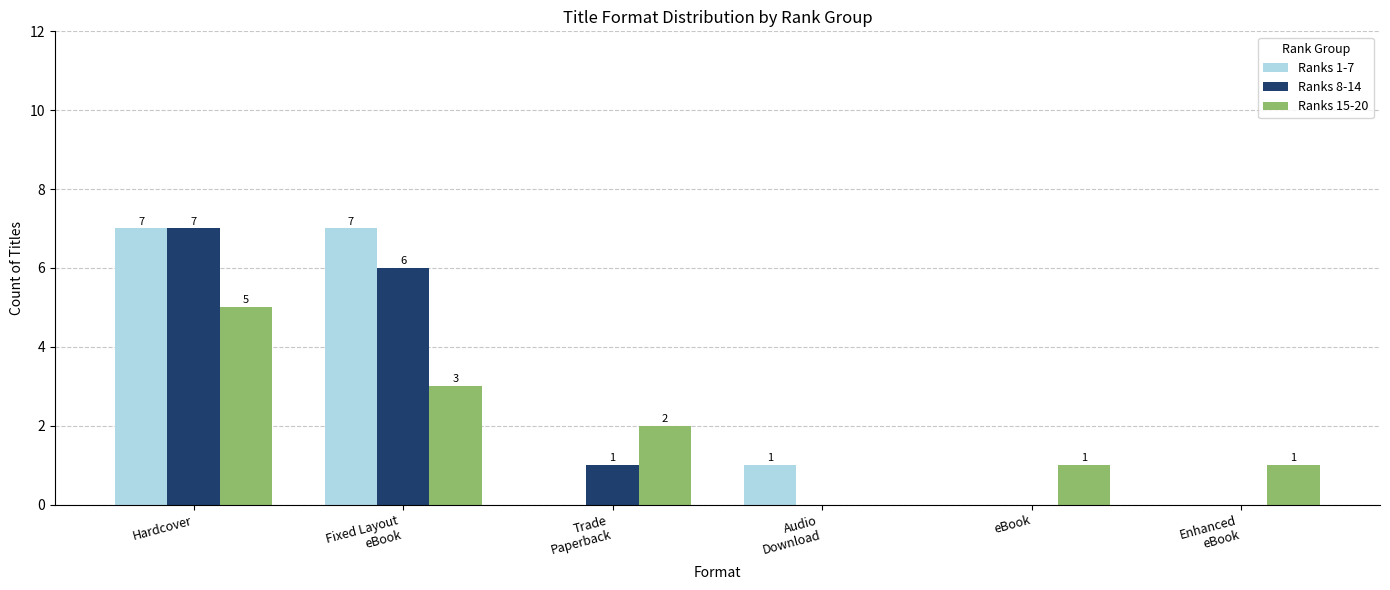

Where is Ranks 1-7 nearest to the value 3?

Audio
Download